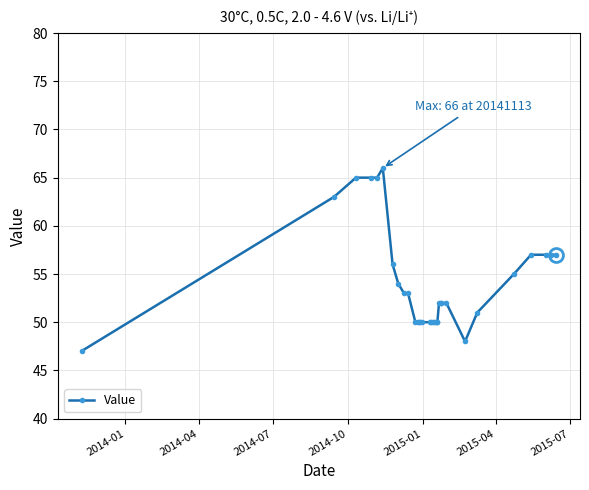

The value at 14 is 23. True or false?

False